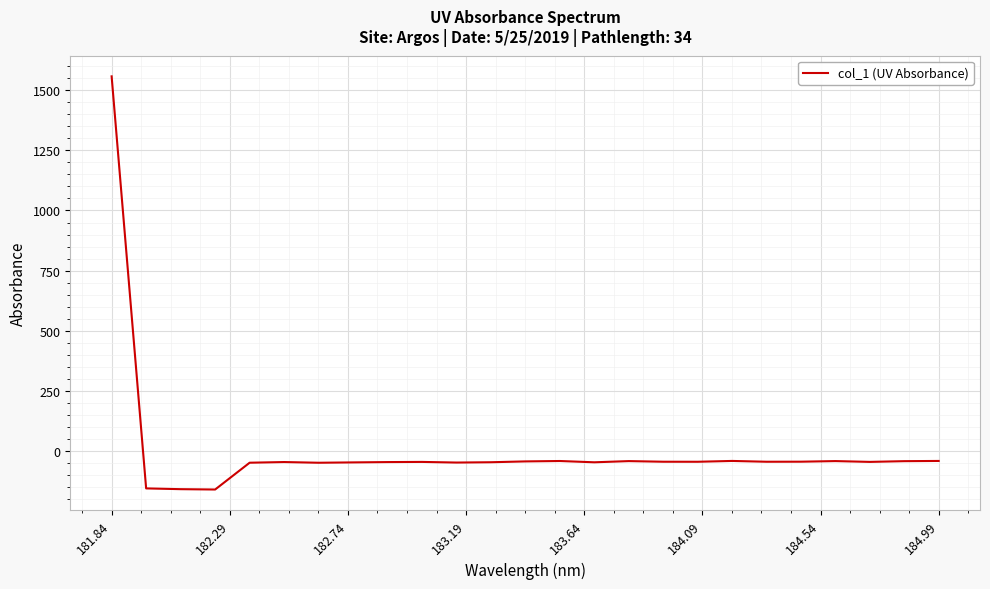

What is the smallest value displayed?

-159.5